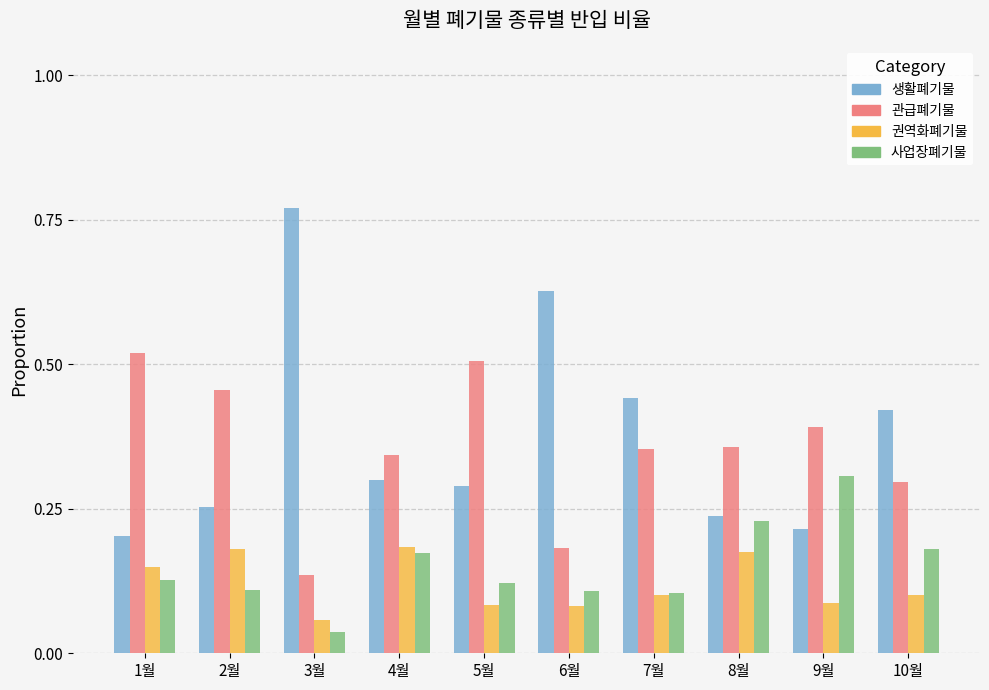

Is the value of 사업장폐기물 at 10월 greater than the value of 생활폐기물 at 5월?

No